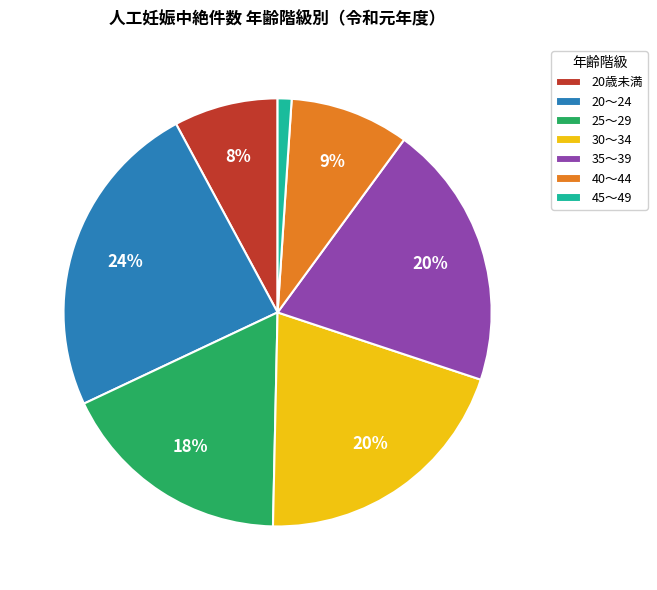

How many slices are in this pie chart?

7